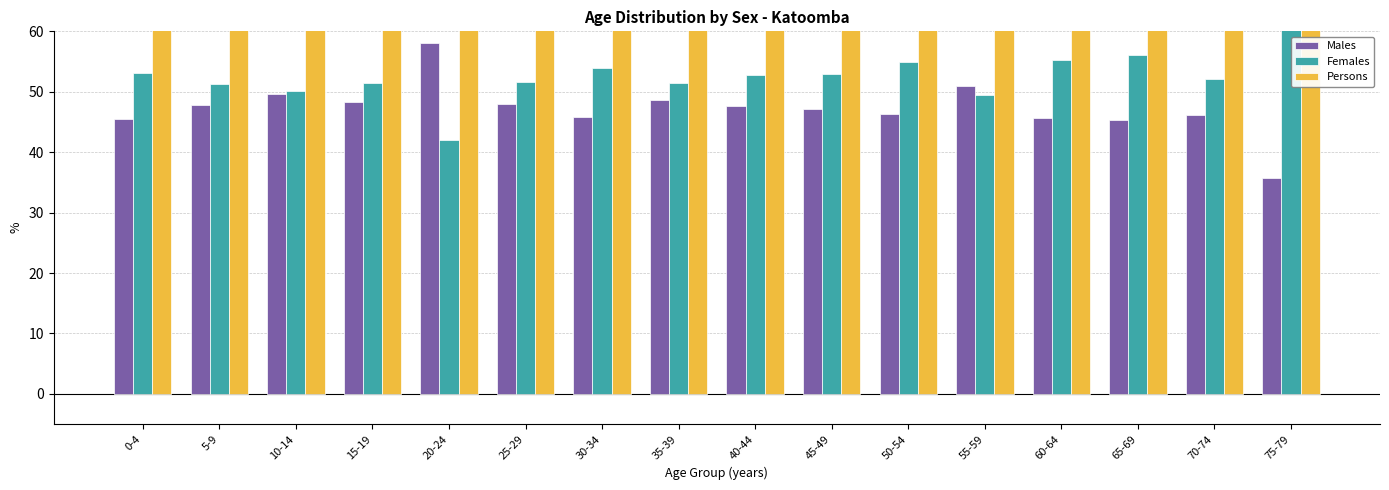

The Persons series shows 169.0 at 35-39. True or false?

False